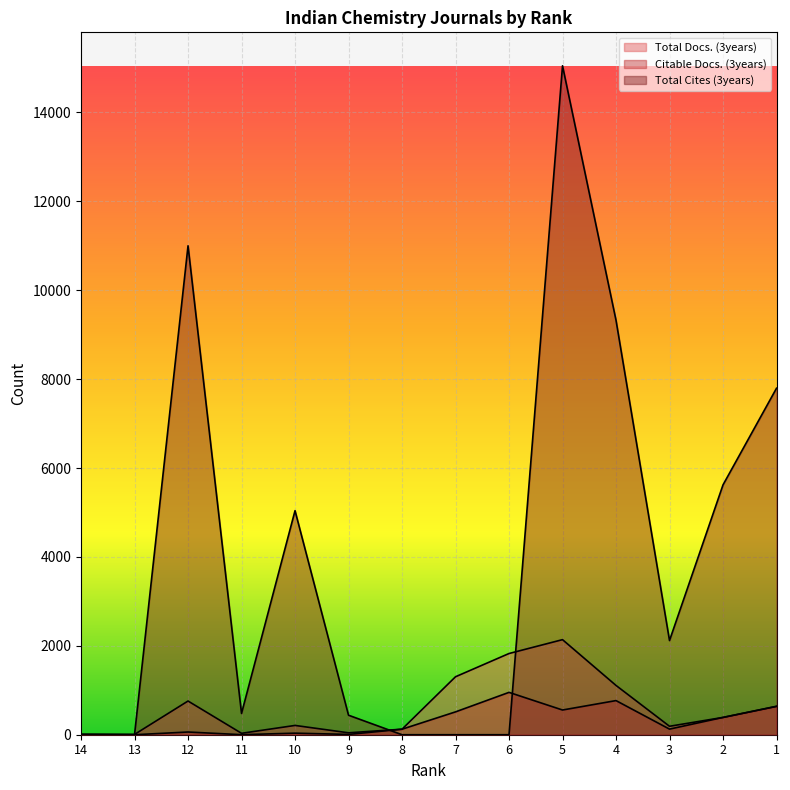

Between which two adjacent categories do Total Cites (3years) and Total Docs. (3years) first intersect?

13 and 12